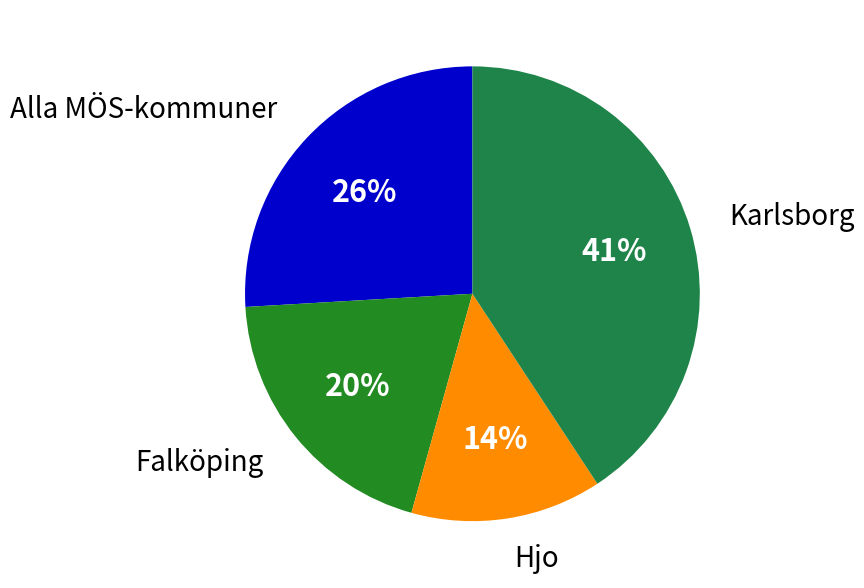

Approximately how many times larger is the value at Karlsborg compared to Alla MÖS-kommuner?

1.6